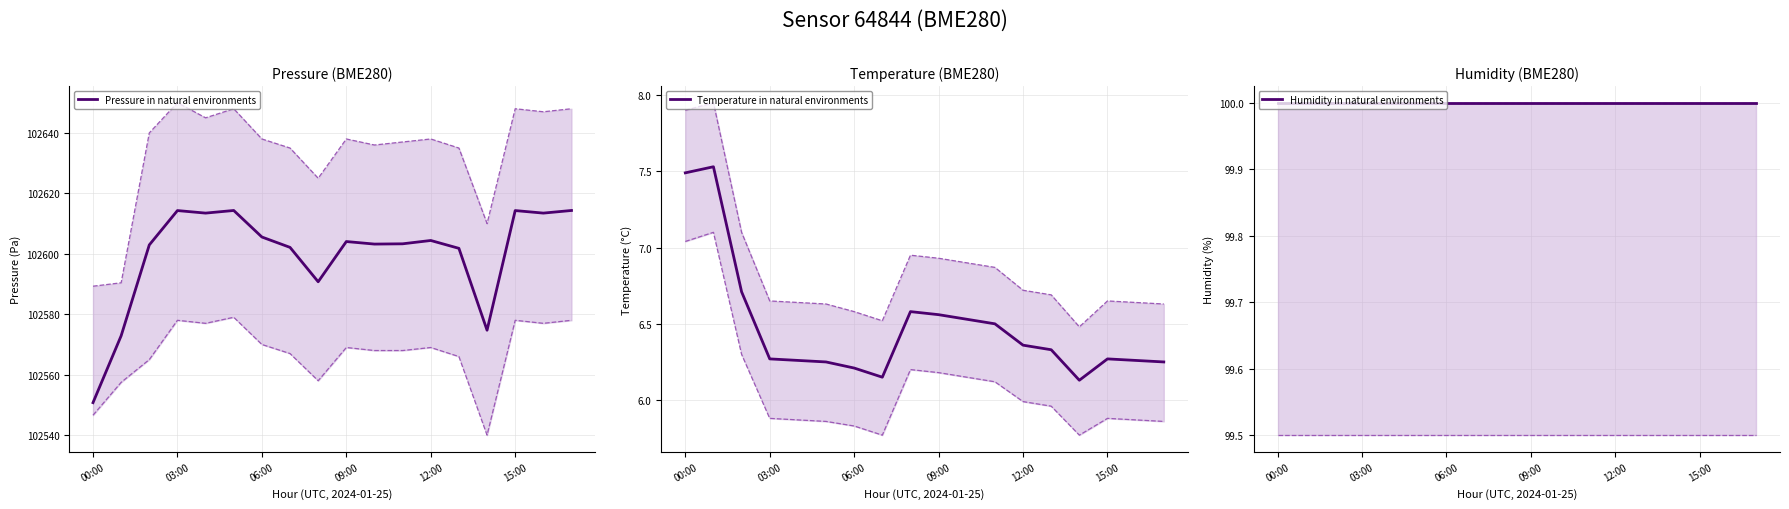

List the series in order of their peak value, lowest first.

Temperature in natural environments, Humidity in natural environments, Pressure in natural environments